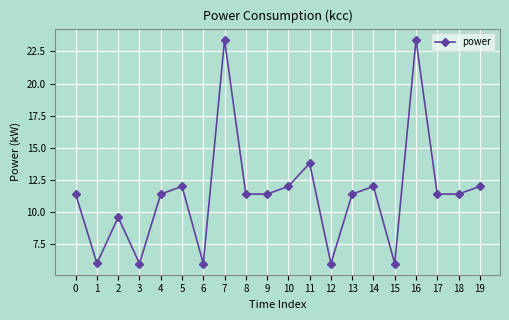

What is the value of the 8th point from the left?

23.4